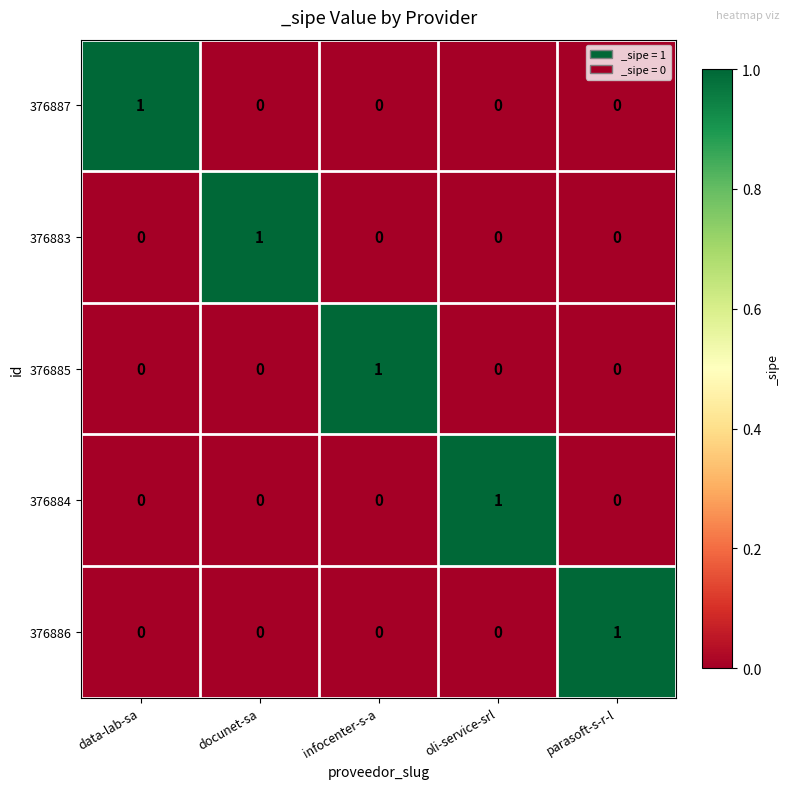

How many data points does each series have?

5